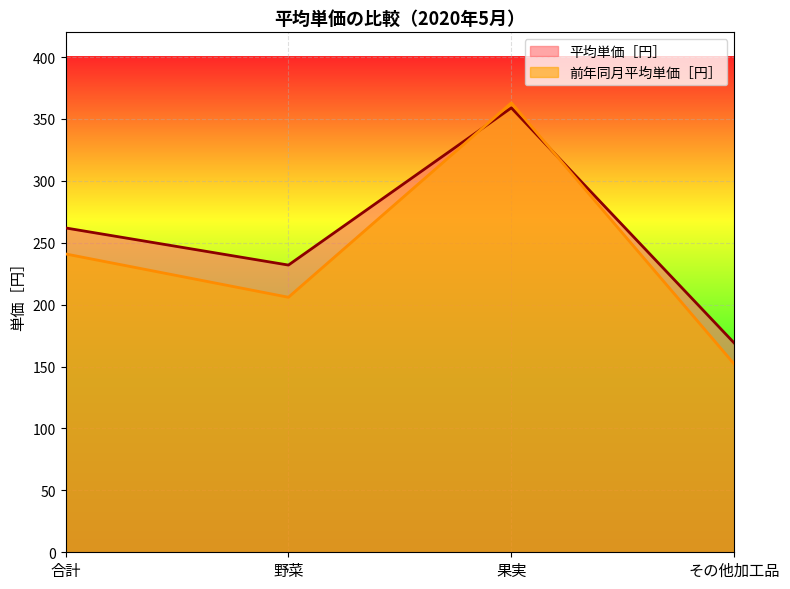

True or false: 平均単価［円］ has a value of 136 at 合計.

False